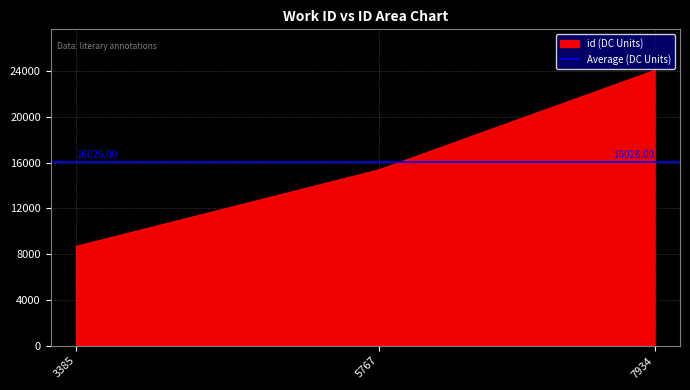

Approximately how many times larger is the value at 5767 compared to 7934?

0.6